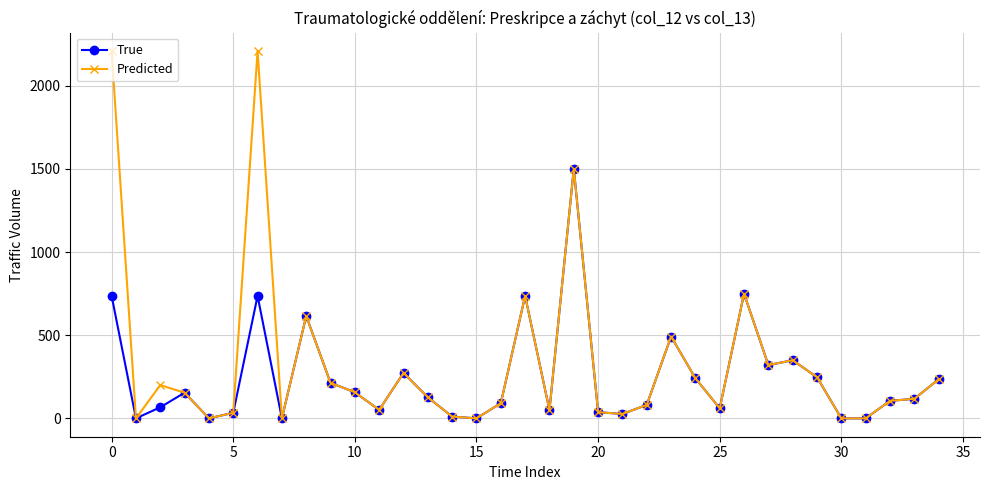

List the series in order of their peak value, highest first.

Predicted, True